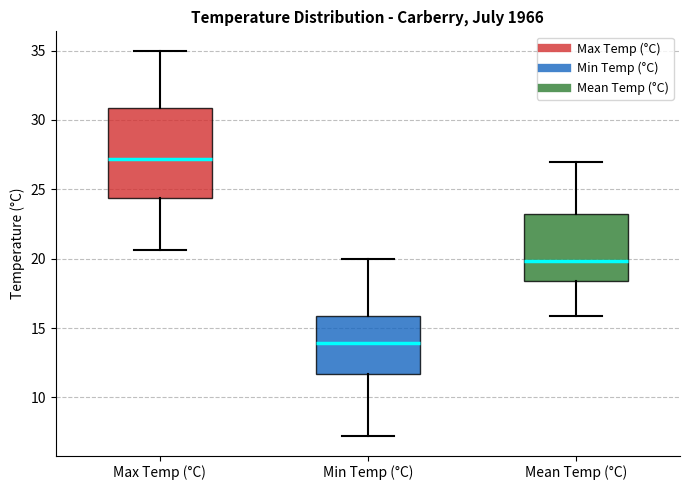

Reading left to right, read every box against the y-axis: the position of its median line, the range the box covers, and the ends of its whiskers. The values are not printed on the chart, so give them approximately, as read against the axis.

Max Temp (°C): median 27.0, box 24.5 to 31.0, whiskers 20.5 to 35.0
Min Temp (°C): median 14.0, box 11.5 to 16.0, whiskers 7.0 to 20.0
Mean Temp (°C): median 20.0, box 18.5 to 23.0, whiskers 16.0 to 27.0